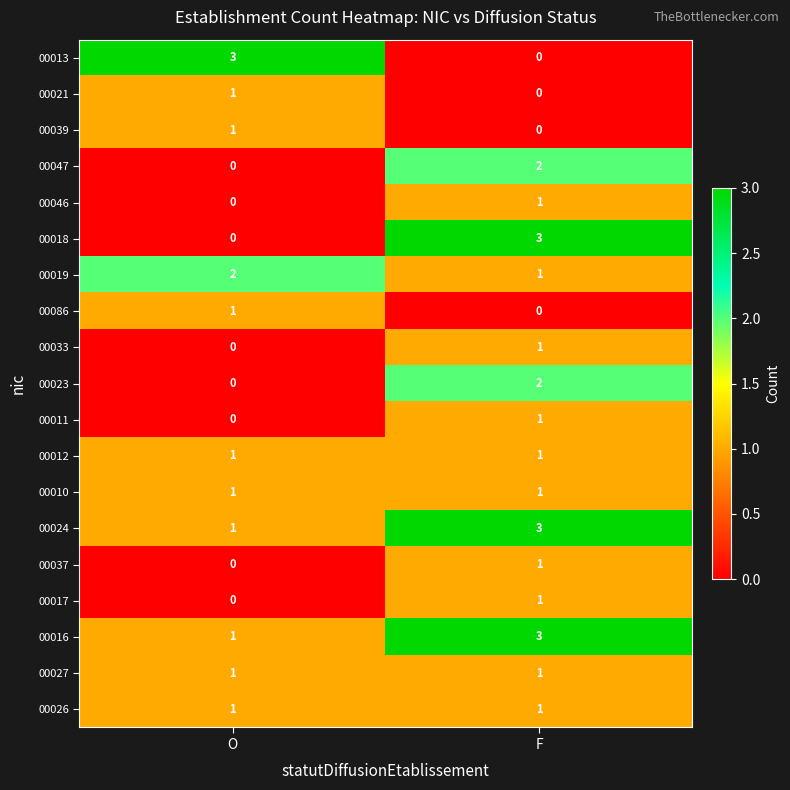

Where is 00016 nearest to the value 2?

O